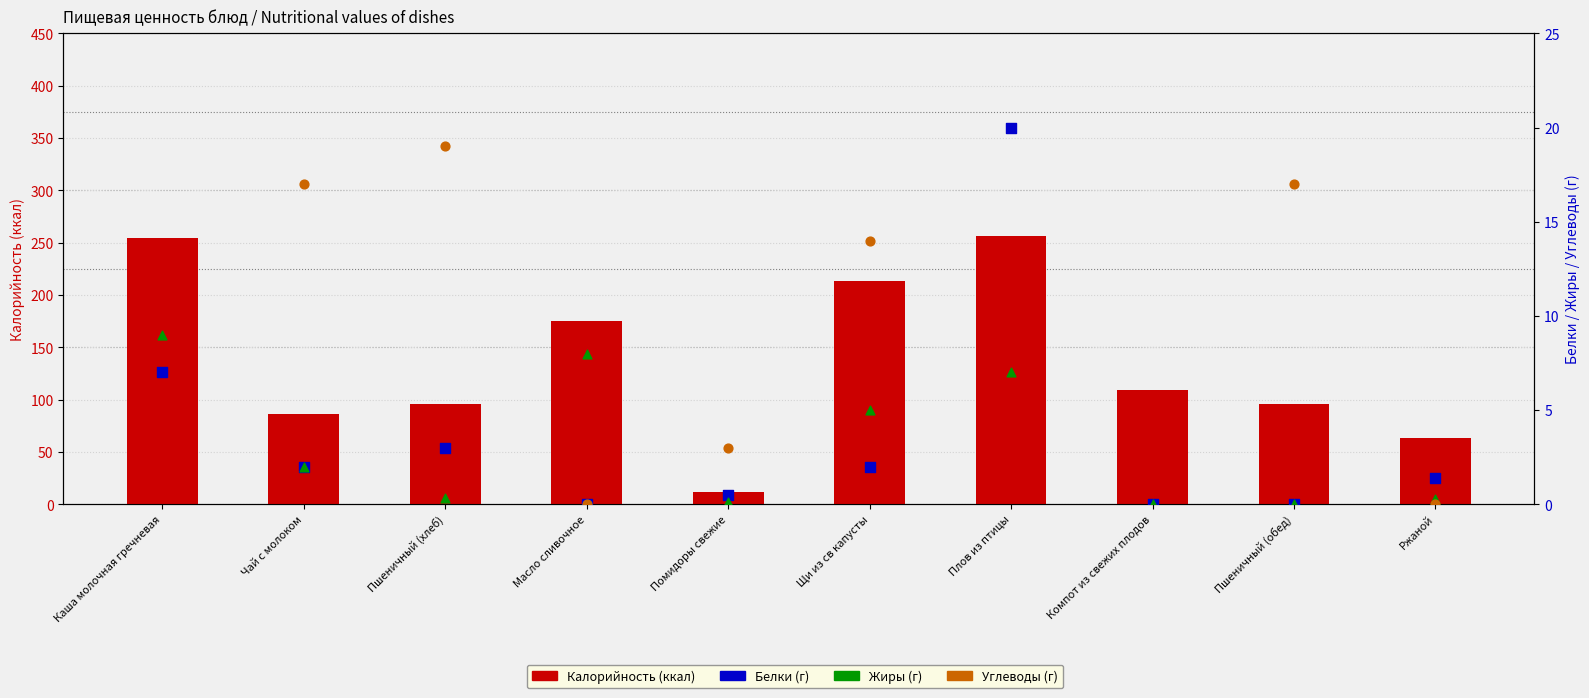

Is the value of Углеводы at Щи из св капусты greater than the value of Белки at Компот из свежих плодов?

Yes